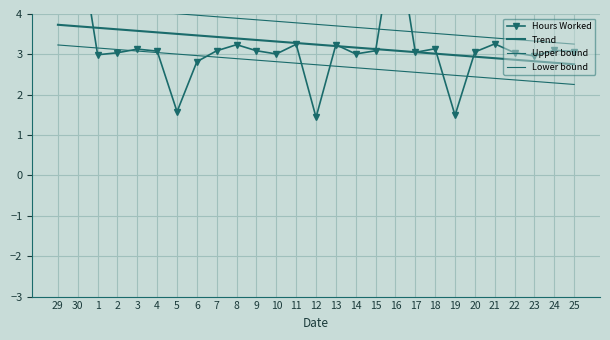

Which category has the highest value across all series?

16